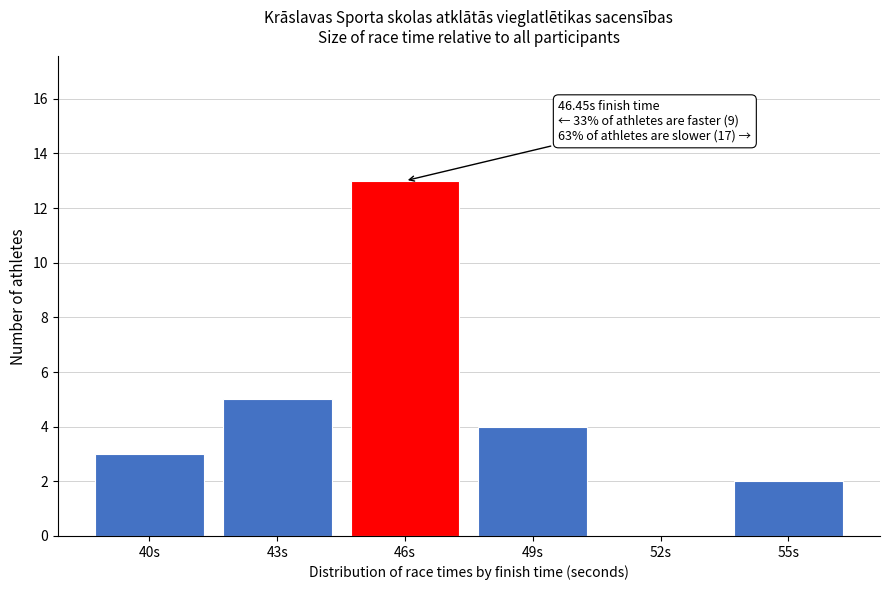

Reading right to left, transcribe all the data shown in this chart.

55s=2	52s=0	49s=4	46s=13	43s=5	40s=3